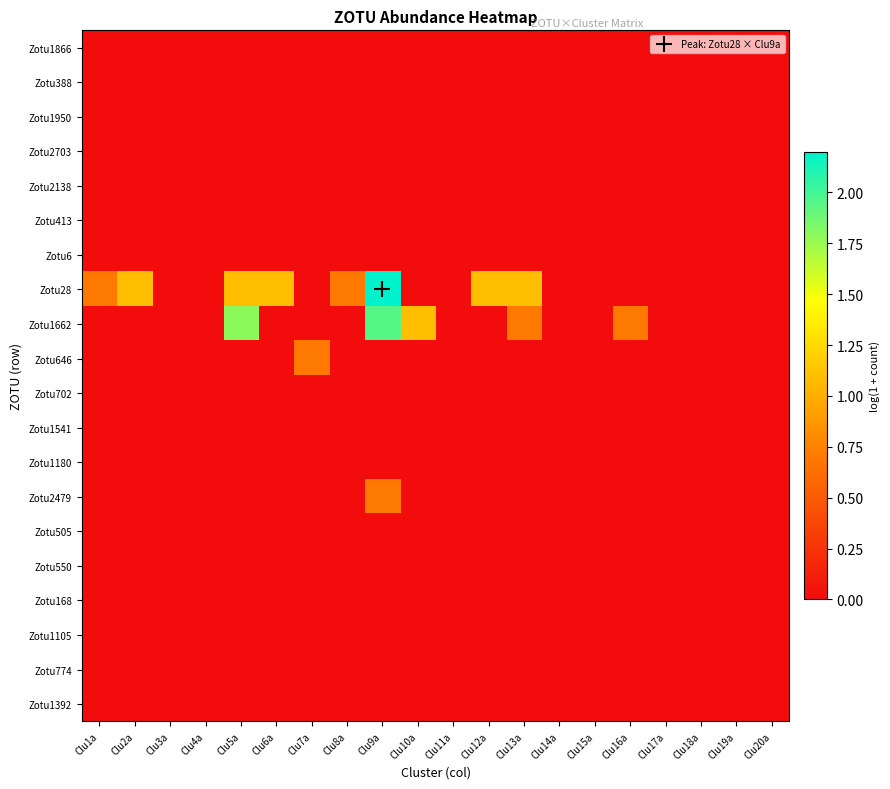

Reading right to left, transcribe all the data shown in this chart.

Zotu1866: Clu20a=0.0	Clu19a=0.0	Clu18a=0.0	Clu17a=0.0	Clu16a=0.0	Clu15a=0.0	Clu14a=0.0	Clu13a=0.0	Clu12a=0.0	Clu11a=0.0	Clu10a=0.0	Clu9a=0.0	Clu8a=0.0	Clu7a=0.0	Clu6a=0.0	Clu5a=0.0	Clu4a=0.0	Clu3a=0.0	Clu2a=0.0	Clu1a=0.0
Zotu388: Clu20a=0.0	Clu19a=0.0	Clu18a=0.0	Clu17a=0.0	Clu16a=0.0	Clu15a=0.0	Clu14a=0.0	Clu13a=0.0	Clu12a=0.0	Clu11a=0.0	Clu10a=0.0	Clu9a=0.0	Clu8a=0.0	Clu7a=0.0	Clu6a=0.0	Clu5a=0.0	Clu4a=0.0	Clu3a=0.0	Clu2a=0.0	Clu1a=0.0
Zotu1950: Clu20a=0.0	Clu19a=0.0	Clu18a=0.0	Clu17a=0.0	Clu16a=0.0	Clu15a=0.0	Clu14a=0.0	Clu13a=0.0	Clu12a=0.0	Clu11a=0.0	Clu10a=0.0	Clu9a=0.0	Clu8a=0.0	Clu7a=0.0	Clu6a=0.0	Clu5a=0.0	Clu4a=0.0	Clu3a=0.0	Clu2a=0.0	Clu1a=0.0
Zotu2703: Clu20a=0.0	Clu19a=0.0	Clu18a=0.0	Clu17a=0.0	Clu16a=0.0	Clu15a=0.0	Clu14a=0.0	Clu13a=0.0	Clu12a=0.0	Clu11a=0.0	Clu10a=0.0	Clu9a=0.0	Clu8a=0.0	Clu7a=0.0	Clu6a=0.0	Clu5a=0.0	Clu4a=0.0	Clu3a=0.0	Clu2a=0.0	Clu1a=0.0
Zotu2138: Clu20a=0.0	Clu19a=0.0	Clu18a=0.0	Clu17a=0.0	Clu16a=0.0	Clu15a=0.0	Clu14a=0.0	Clu13a=0.0	Clu12a=0.0	Clu11a=0.0	Clu10a=0.0	Clu9a=0.0	Clu8a=0.0	Clu7a=0.0	Clu6a=0.0	Clu5a=0.0	Clu4a=0.0	Clu3a=0.0	Clu2a=0.0	Clu1a=0.0
Zotu413: Clu20a=0.0	Clu19a=0.0	Clu18a=0.0	Clu17a=0.0	Clu16a=0.0	Clu15a=0.0	Clu14a=0.0	Clu13a=0.0	Clu12a=0.0	Clu11a=0.0	Clu10a=0.0	Clu9a=0.0	Clu8a=0.0	Clu7a=0.0	Clu6a=0.0	Clu5a=0.0	Clu4a=0.0	Clu3a=0.0	Clu2a=0.0	Clu1a=0.0
Zotu6: Clu20a=0.0	Clu19a=0.0	Clu18a=0.0	Clu17a=0.0	Clu16a=0.0	Clu15a=0.0	Clu14a=0.0	Clu13a=0.0	Clu12a=0.0	Clu11a=0.0	Clu10a=0.0	Clu9a=0.0	Clu8a=0.0	Clu7a=0.0	Clu6a=0.0	Clu5a=0.0	Clu4a=0.0	Clu3a=0.0	Clu2a=0.0	Clu1a=0.0
Zotu28: Clu20a=0.0	Clu19a=0.0	Clu18a=0.0	Clu17a=0.0	Clu16a=0.0	Clu15a=0.0	Clu14a=0.0	Clu13a=1.1	Clu12a=1.1	Clu11a=0.0	Clu10a=0.0	Clu9a=2.2	Clu8a=0.7	Clu7a=0.0	Clu6a=1.1	Clu5a=1.1	Clu4a=0.0	Clu3a=0.0	Clu2a=1.1	Clu1a=0.7
Zotu1662: Clu20a=0.0	Clu19a=0.0	Clu18a=0.0	Clu17a=0.0	Clu16a=0.7	Clu15a=0.0	Clu14a=0.0	Clu13a=0.7	Clu12a=0.0	Clu11a=0.0	Clu10a=1.1	Clu9a=1.9	Clu8a=0.0	Clu7a=0.0	Clu6a=0.0	Clu5a=1.8	Clu4a=0.0	Clu3a=0.0	Clu2a=0.0	Clu1a=0.0
Zotu646: Clu20a=0.0	Clu19a=0.0	Clu18a=0.0	Clu17a=0.0	Clu16a=0.0	Clu15a=0.0	Clu14a=0.0	Clu13a=0.0	Clu12a=0.0	Clu11a=0.0	Clu10a=0.0	Clu9a=0.0	Clu8a=0.0	Clu7a=0.7	Clu6a=0.0	Clu5a=0.0	Clu4a=0.0	Clu3a=0.0	Clu2a=0.0	Clu1a=0.0
Zotu702: Clu20a=0.0	Clu19a=0.0	Clu18a=0.0	Clu17a=0.0	Clu16a=0.0	Clu15a=0.0	Clu14a=0.0	Clu13a=0.0	Clu12a=0.0	Clu11a=0.0	Clu10a=0.0	Clu9a=0.0	Clu8a=0.0	Clu7a=0.0	Clu6a=0.0	Clu5a=0.0	Clu4a=0.0	Clu3a=0.0	Clu2a=0.0	Clu1a=0.0
Zotu1541: Clu20a=0.0	Clu19a=0.0	Clu18a=0.0	Clu17a=0.0	Clu16a=0.0	Clu15a=0.0	Clu14a=0.0	Clu13a=0.0	Clu12a=0.0	Clu11a=0.0	Clu10a=0.0	Clu9a=0.0	Clu8a=0.0	Clu7a=0.0	Clu6a=0.0	Clu5a=0.0	Clu4a=0.0	Clu3a=0.0	Clu2a=0.0	Clu1a=0.0
Zotu1180: Clu20a=0.0	Clu19a=0.0	Clu18a=0.0	Clu17a=0.0	Clu16a=0.0	Clu15a=0.0	Clu14a=0.0	Clu13a=0.0	Clu12a=0.0	Clu11a=0.0	Clu10a=0.0	Clu9a=0.0	Clu8a=0.0	Clu7a=0.0	Clu6a=0.0	Clu5a=0.0	Clu4a=0.0	Clu3a=0.0	Clu2a=0.0	Clu1a=0.0
Zotu2479: Clu20a=0.0	Clu19a=0.0	Clu18a=0.0	Clu17a=0.0	Clu16a=0.0	Clu15a=0.0	Clu14a=0.0	Clu13a=0.0	Clu12a=0.0	Clu11a=0.0	Clu10a=0.0	Clu9a=0.7	Clu8a=0.0	Clu7a=0.0	Clu6a=0.0	Clu5a=0.0	Clu4a=0.0	Clu3a=0.0	Clu2a=0.0	Clu1a=0.0
Zotu505: Clu20a=0.0	Clu19a=0.0	Clu18a=0.0	Clu17a=0.0	Clu16a=0.0	Clu15a=0.0	Clu14a=0.0	Clu13a=0.0	Clu12a=0.0	Clu11a=0.0	Clu10a=0.0	Clu9a=0.0	Clu8a=0.0	Clu7a=0.0	Clu6a=0.0	Clu5a=0.0	Clu4a=0.0	Clu3a=0.0	Clu2a=0.0	Clu1a=0.0
Zotu550: Clu20a=0.0	Clu19a=0.0	Clu18a=0.0	Clu17a=0.0	Clu16a=0.0	Clu15a=0.0	Clu14a=0.0	Clu13a=0.0	Clu12a=0.0	Clu11a=0.0	Clu10a=0.0	Clu9a=0.0	Clu8a=0.0	Clu7a=0.0	Clu6a=0.0	Clu5a=0.0	Clu4a=0.0	Clu3a=0.0	Clu2a=0.0	Clu1a=0.0
Zotu168: Clu20a=0.0	Clu19a=0.0	Clu18a=0.0	Clu17a=0.0	Clu16a=0.0	Clu15a=0.0	Clu14a=0.0	Clu13a=0.0	Clu12a=0.0	Clu11a=0.0	Clu10a=0.0	Clu9a=0.0	Clu8a=0.0	Clu7a=0.0	Clu6a=0.0	Clu5a=0.0	Clu4a=0.0	Clu3a=0.0	Clu2a=0.0	Clu1a=0.0
Zotu1105: Clu20a=0.0	Clu19a=0.0	Clu18a=0.0	Clu17a=0.0	Clu16a=0.0	Clu15a=0.0	Clu14a=0.0	Clu13a=0.0	Clu12a=0.0	Clu11a=0.0	Clu10a=0.0	Clu9a=0.0	Clu8a=0.0	Clu7a=0.0	Clu6a=0.0	Clu5a=0.0	Clu4a=0.0	Clu3a=0.0	Clu2a=0.0	Clu1a=0.0
Zotu774: Clu20a=0.0	Clu19a=0.0	Clu18a=0.0	Clu17a=0.0	Clu16a=0.0	Clu15a=0.0	Clu14a=0.0	Clu13a=0.0	Clu12a=0.0	Clu11a=0.0	Clu10a=0.0	Clu9a=0.0	Clu8a=0.0	Clu7a=0.0	Clu6a=0.0	Clu5a=0.0	Clu4a=0.0	Clu3a=0.0	Clu2a=0.0	Clu1a=0.0
Zotu1392: Clu20a=0.0	Clu19a=0.0	Clu18a=0.0	Clu17a=0.0	Clu16a=0.0	Clu15a=0.0	Clu14a=0.0	Clu13a=0.0	Clu12a=0.0	Clu11a=0.0	Clu10a=0.0	Clu9a=0.0	Clu8a=0.0	Clu7a=0.0	Clu6a=0.0	Clu5a=0.0	Clu4a=0.0	Clu3a=0.0	Clu2a=0.0	Clu1a=0.0